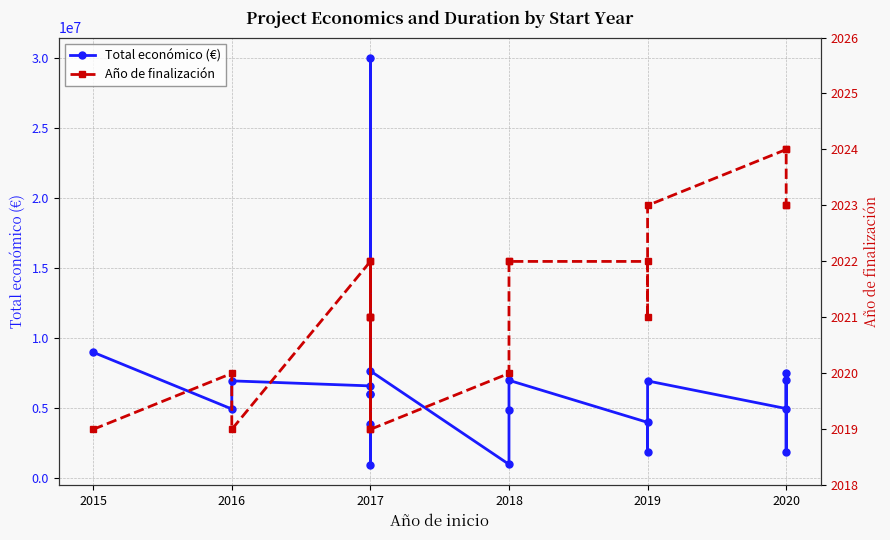

At how many categories does at least one series exceed 2731459?

16